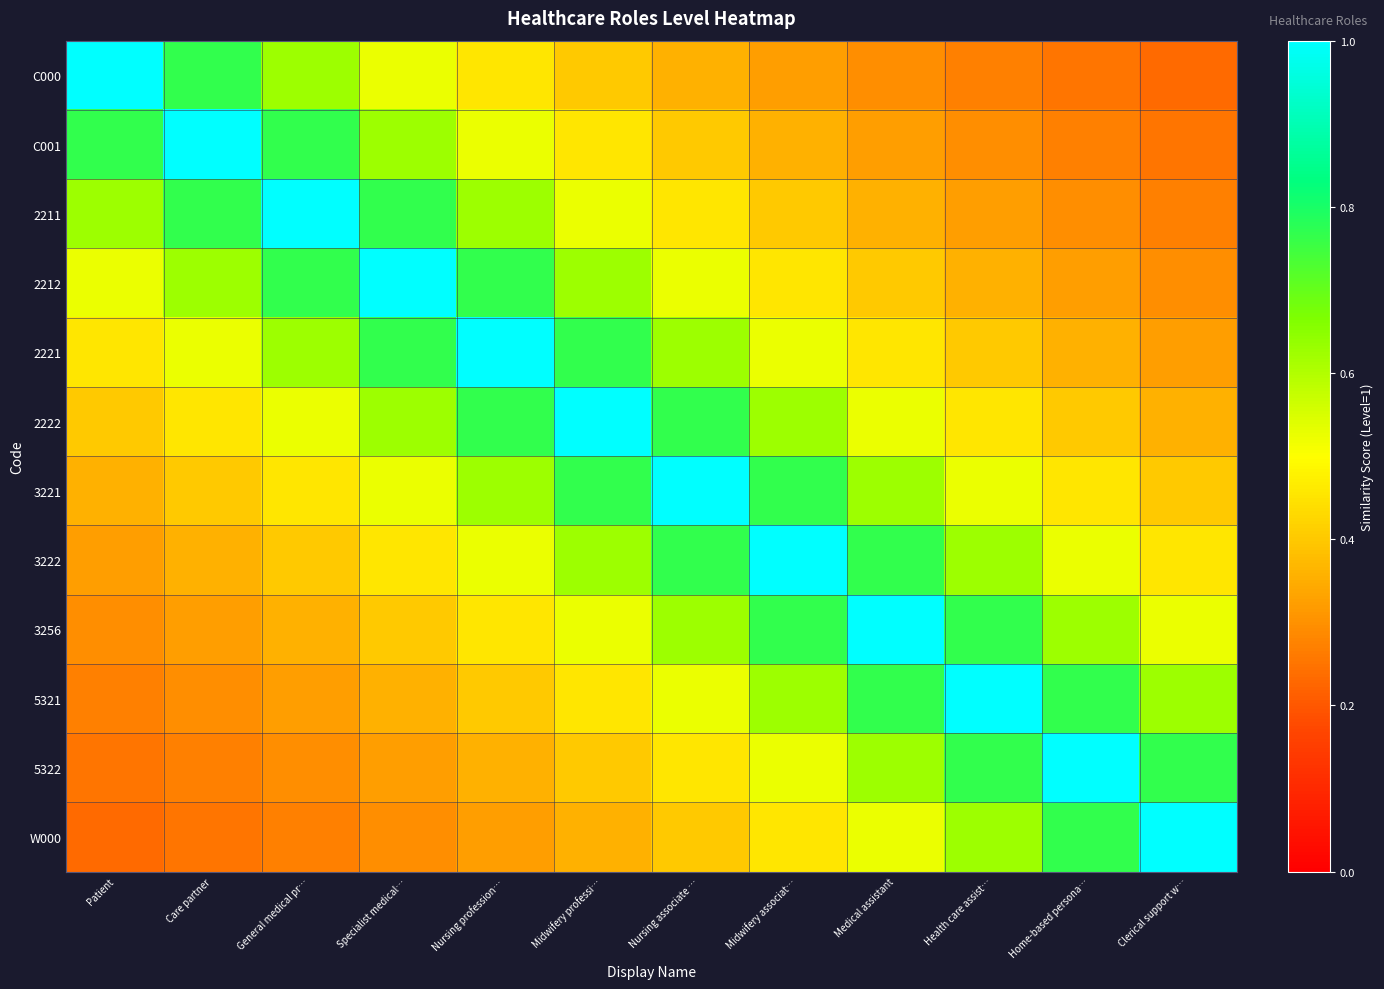

Reading right to left, extract all data points from this chart.

C000: Clerical support w…=0.2	Home-based persona…=0.2	Health care assist…=0.3	Medical assistant=0.3	Midwifery associat…=0.3	Nursing associate …=0.4	Midwifery professi…=0.4	Nursing profession…=0.5	Specialist medical…=0.5	General medical pr…=0.6	Care partner=0.8	Patient=1.0
C001: Clerical support w…=0.2	Home-based persona…=0.3	Health care assist…=0.3	Medical assistant=0.3	Midwifery associat…=0.4	Nursing associate …=0.4	Midwifery professi…=0.5	Nursing profession…=0.5	Specialist medical…=0.6	General medical pr…=0.8	Care partner=1.0	Patient=0.8
2211: Clerical support w…=0.3	Home-based persona…=0.3	Health care assist…=0.3	Medical assistant=0.4	Midwifery associat…=0.4	Nursing associate …=0.5	Midwifery professi…=0.5	Nursing profession…=0.6	Specialist medical…=0.8	General medical pr…=1.0	Care partner=0.8	Patient=0.6
2212: Clerical support w…=0.3	Home-based persona…=0.3	Health care assist…=0.4	Medical assistant=0.4	Midwifery associat…=0.5	Nursing associate …=0.5	Midwifery professi…=0.6	Nursing profession…=0.8	Specialist medical…=1.0	General medical pr…=0.8	Care partner=0.6	Patient=0.5
2221: Clerical support w…=0.3	Home-based persona…=0.4	Health care assist…=0.4	Medical assistant=0.5	Midwifery associat…=0.5	Nursing associate …=0.6	Midwifery professi…=0.8	Nursing profession…=1.0	Specialist medical…=0.8	General medical pr…=0.6	Care partner=0.5	Patient=0.5
2222: Clerical support w…=0.4	Home-based persona…=0.4	Health care assist…=0.5	Medical assistant=0.5	Midwifery associat…=0.6	Nursing associate …=0.8	Midwifery professi…=1.0	Nursing profession…=0.8	Specialist medical…=0.6	General medical pr…=0.5	Care partner=0.5	Patient=0.4
3221: Clerical support w…=0.4	Home-based persona…=0.5	Health care assist…=0.5	Medical assistant=0.6	Midwifery associat…=0.8	Nursing associate …=1.0	Midwifery professi…=0.8	Nursing profession…=0.6	Specialist medical…=0.5	General medical pr…=0.5	Care partner=0.4	Patient=0.4
3222: Clerical support w…=0.5	Home-based persona…=0.5	Health care assist…=0.6	Medical assistant=0.8	Midwifery associat…=1.0	Nursing associate …=0.8	Midwifery professi…=0.6	Nursing profession…=0.5	Specialist medical…=0.5	General medical pr…=0.4	Care partner=0.4	Patient=0.3
3256: Clerical support w…=0.5	Home-based persona…=0.6	Health care assist…=0.8	Medical assistant=1.0	Midwifery associat…=0.8	Nursing associate …=0.6	Midwifery professi…=0.5	Nursing profession…=0.5	Specialist medical…=0.4	General medical pr…=0.4	Care partner=0.3	Patient=0.3
5321: Clerical support w…=0.6	Home-based persona…=0.8	Health care assist…=1.0	Medical assistant=0.8	Midwifery associat…=0.6	Nursing associate …=0.5	Midwifery professi…=0.5	Nursing profession…=0.4	Specialist medical…=0.4	General medical pr…=0.3	Care partner=0.3	Patient=0.3
5322: Clerical support w…=0.8	Home-based persona…=1.0	Health care assist…=0.8	Medical assistant=0.6	Midwifery associat…=0.5	Nursing associate …=0.5	Midwifery professi…=0.4	Nursing profession…=0.4	Specialist medical…=0.3	General medical pr…=0.3	Care partner=0.3	Patient=0.2
W000: Clerical support w…=1.0	Home-based persona…=0.8	Health care assist…=0.6	Medical assistant=0.5	Midwifery associat…=0.5	Nursing associate …=0.4	Midwifery professi…=0.4	Nursing profession…=0.3	Specialist medical…=0.3	General medical pr…=0.3	Care partner=0.2	Patient=0.2